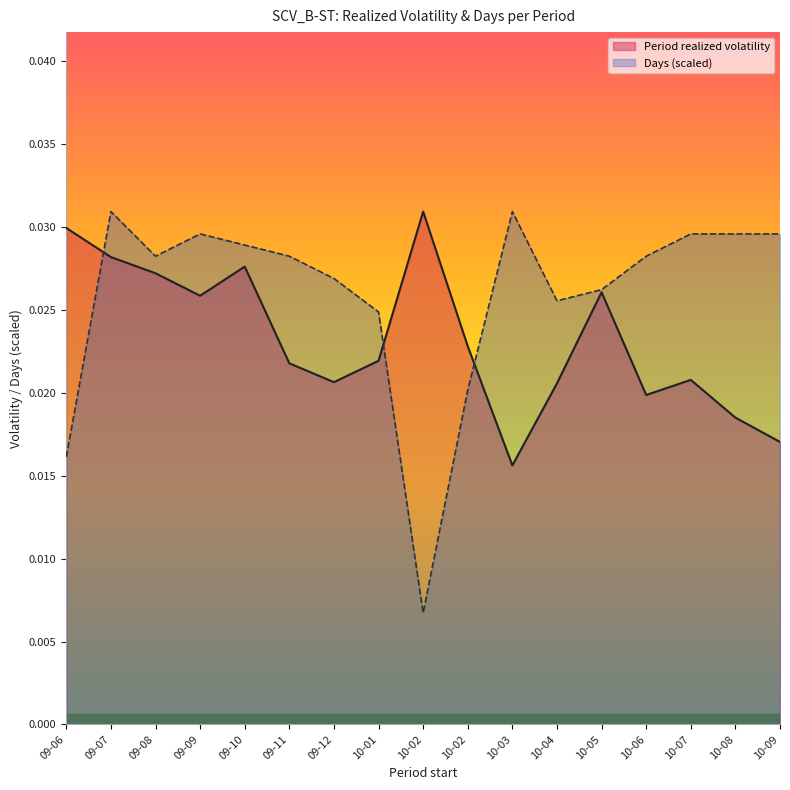

How many intersections are there between Days (scaled) and Period realized volatility?

3